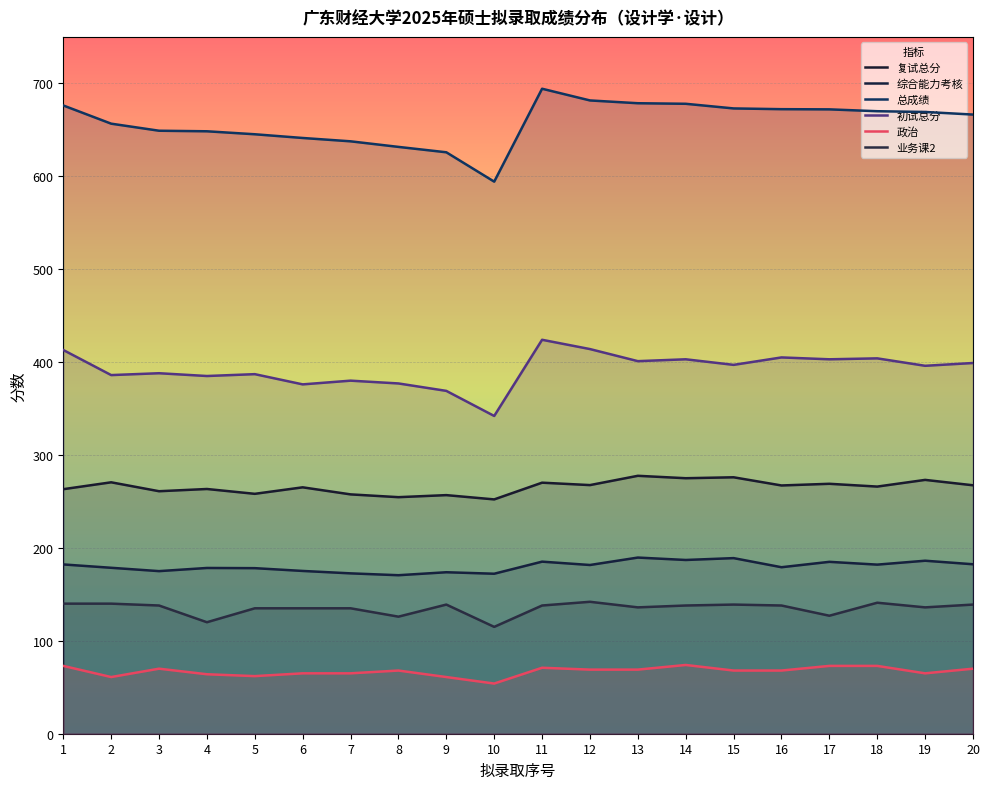

Is the value of 政治 at 7 greater than the value of 初试总分 at 13?

No